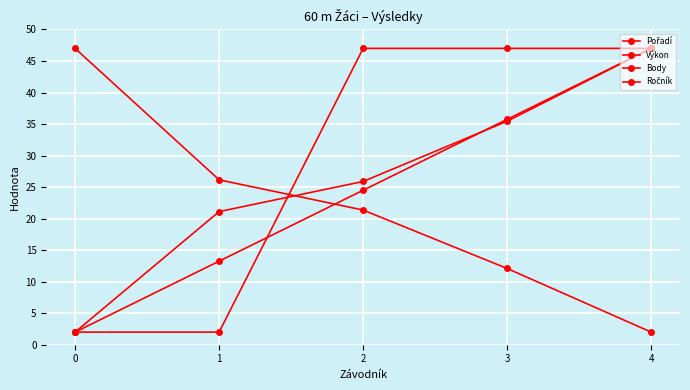

How many lines are shown in the chart?

4